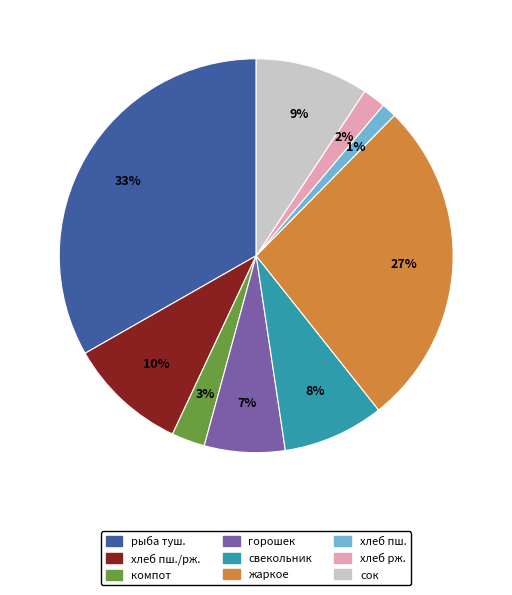

Is there any slice that represents more than half of the pie?

No